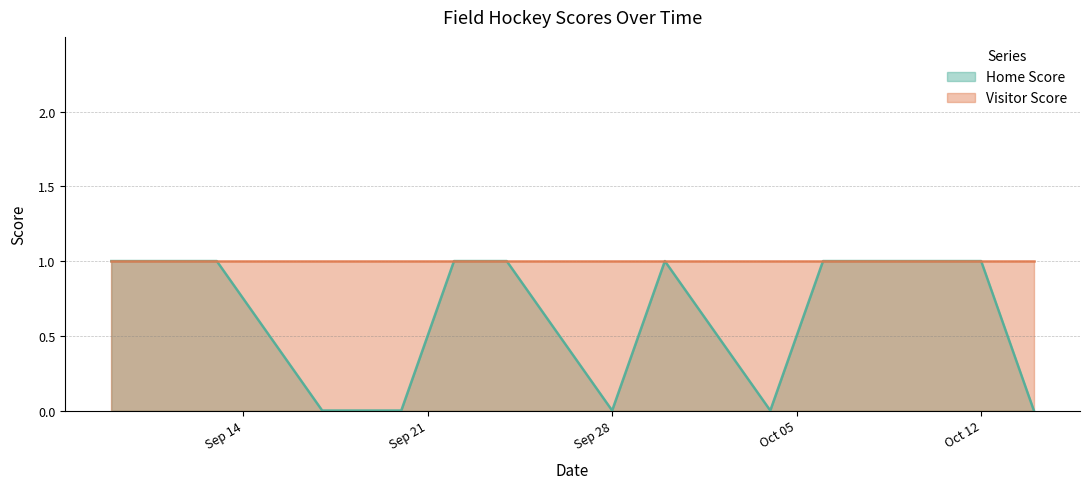

Where is the data nearest to the value 0?

2021-09-17